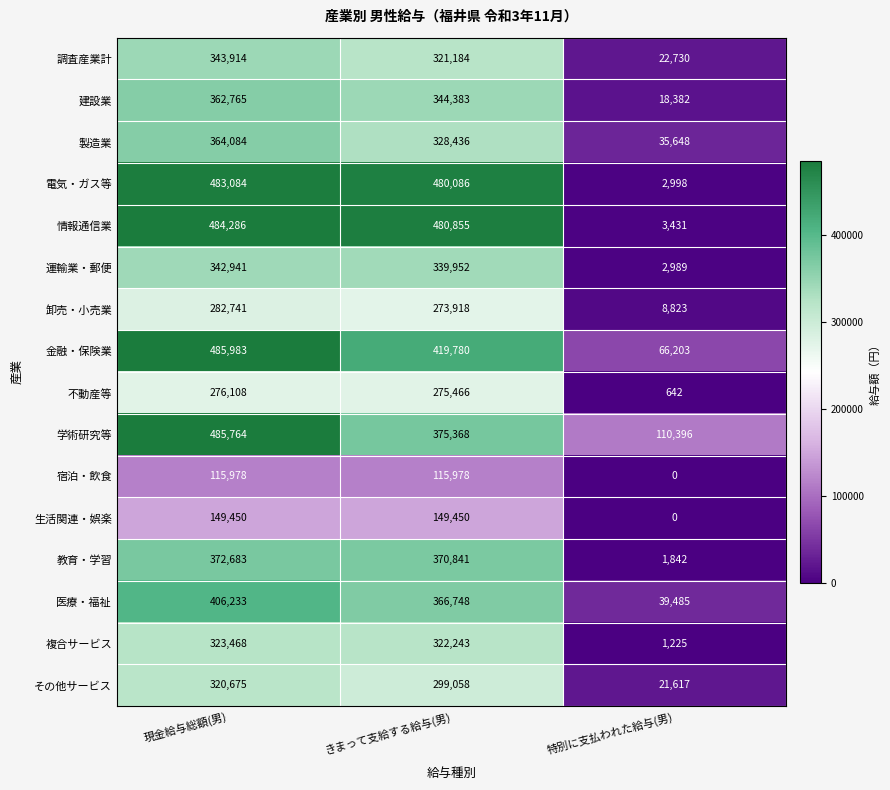

What is the total value across all series at きまって支給する給与(男)?

5263746